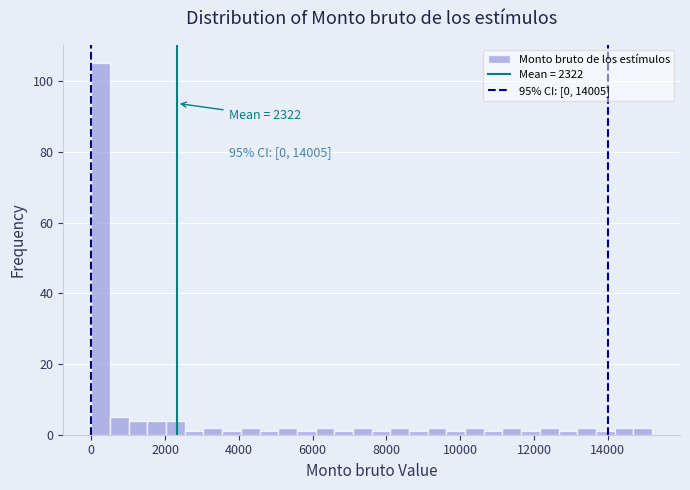

Around what value on the x-axis is the tallest bar? Give the approximate position of its centre, as read against the axis.

200